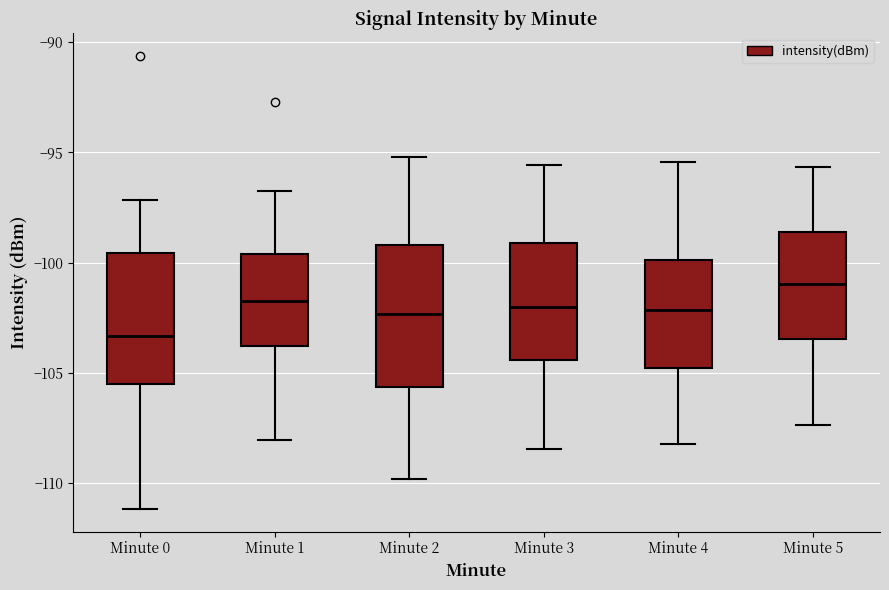

Where is the upper edge of the box for Minute 5 on the y-axis? The values are not printed on the chart, so give them approximately, as read against the axis.

-98.5